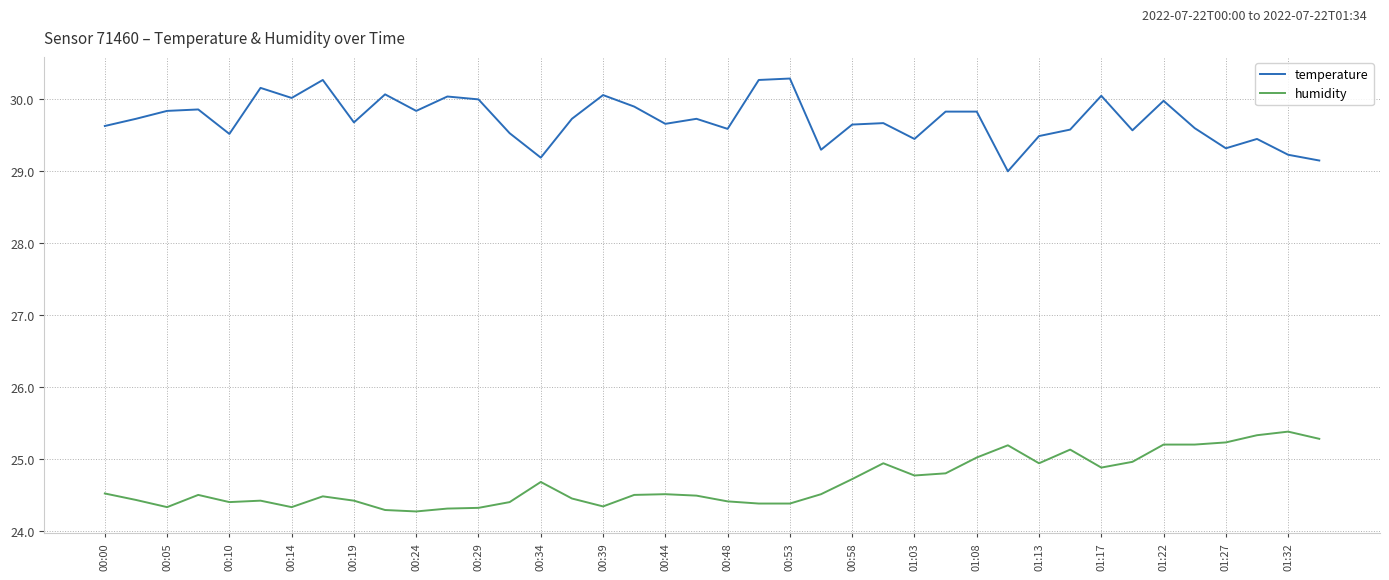

Which series has the largest range (max minus min)?

temperature